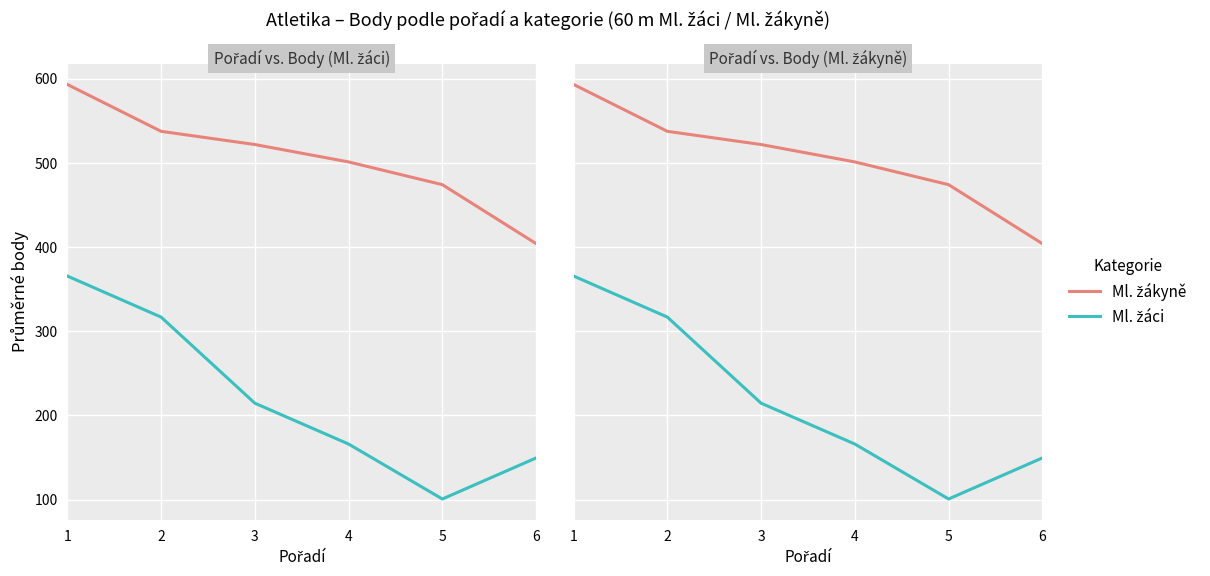

What is the value of the Ml. žákyně point at the 4th from the left?

501.0